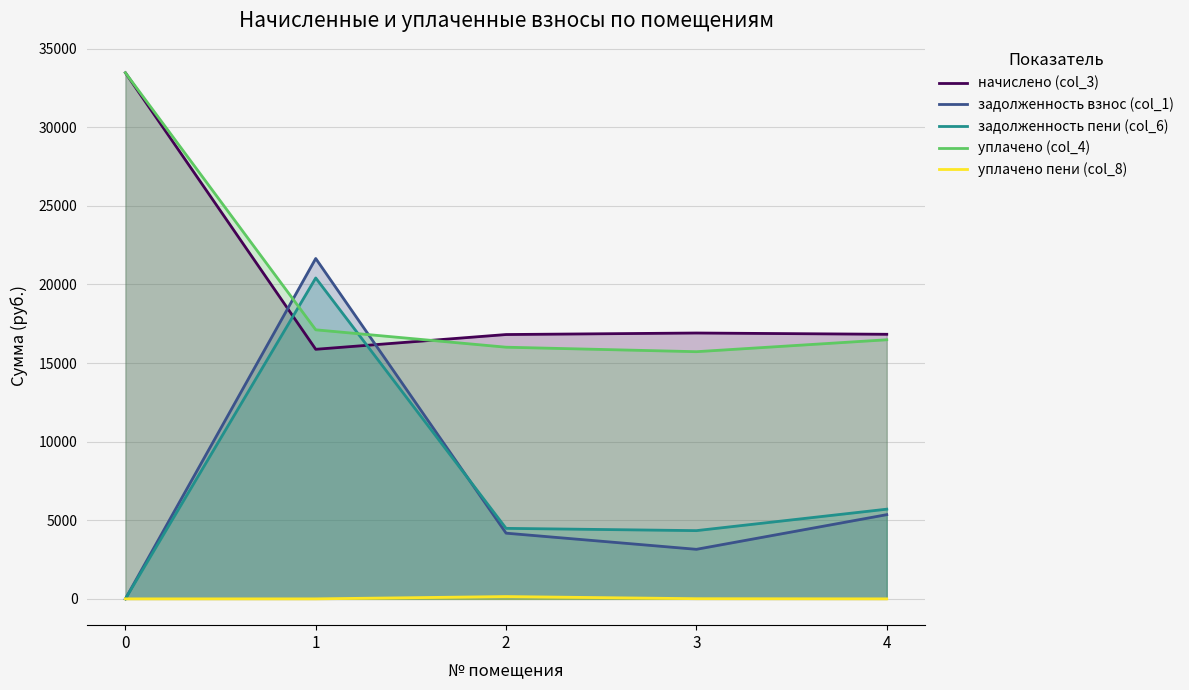

At which label does задолженность пени (col_6) first exceed 4483?

1